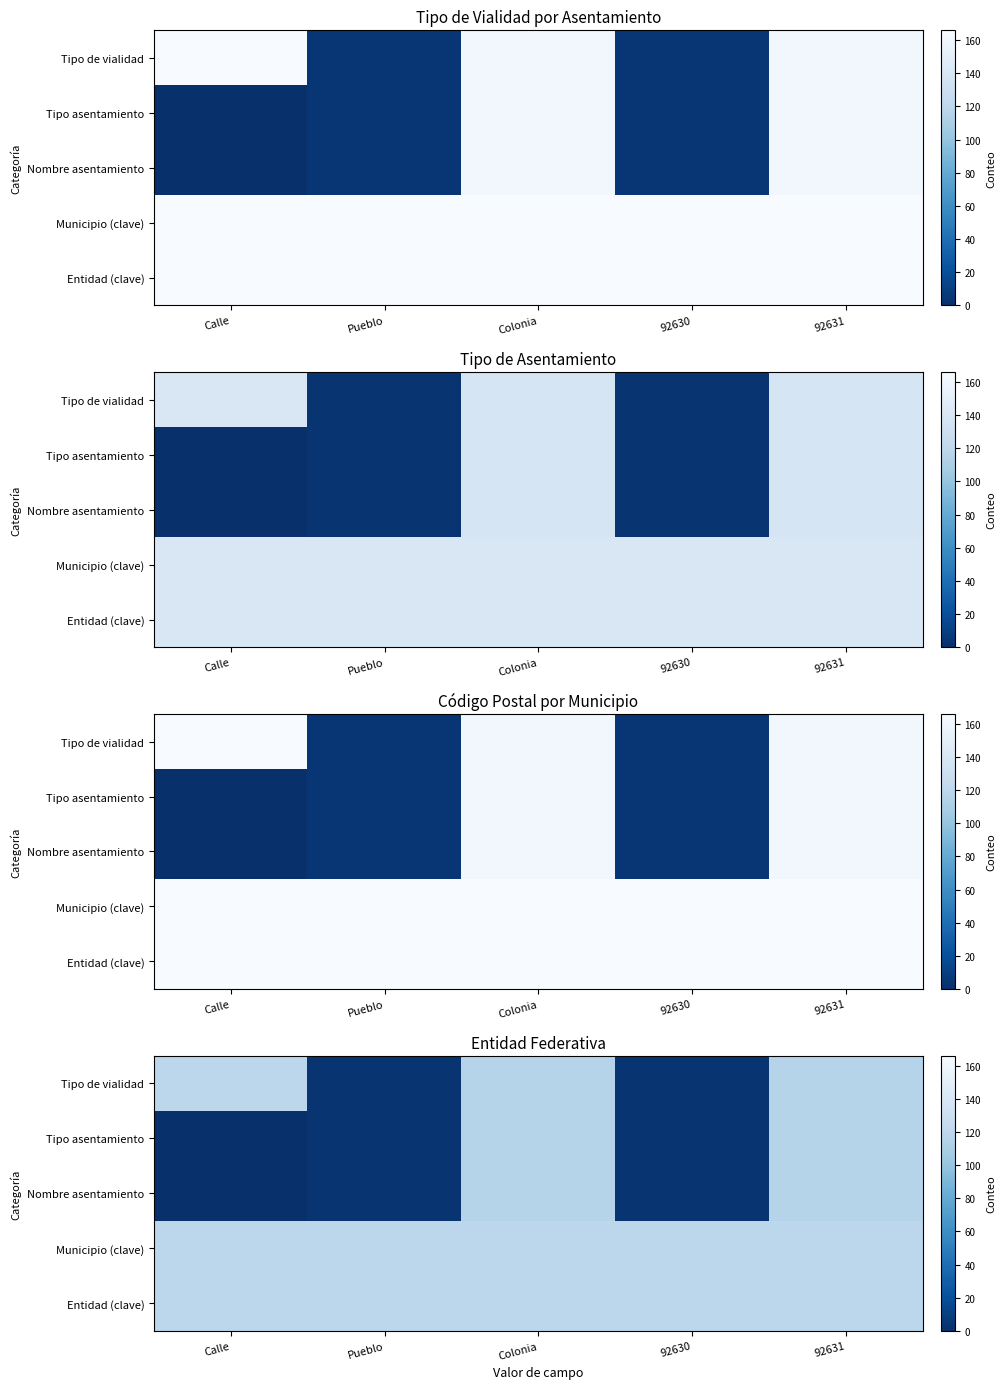

Which category has the lowest value across all series?

Calle